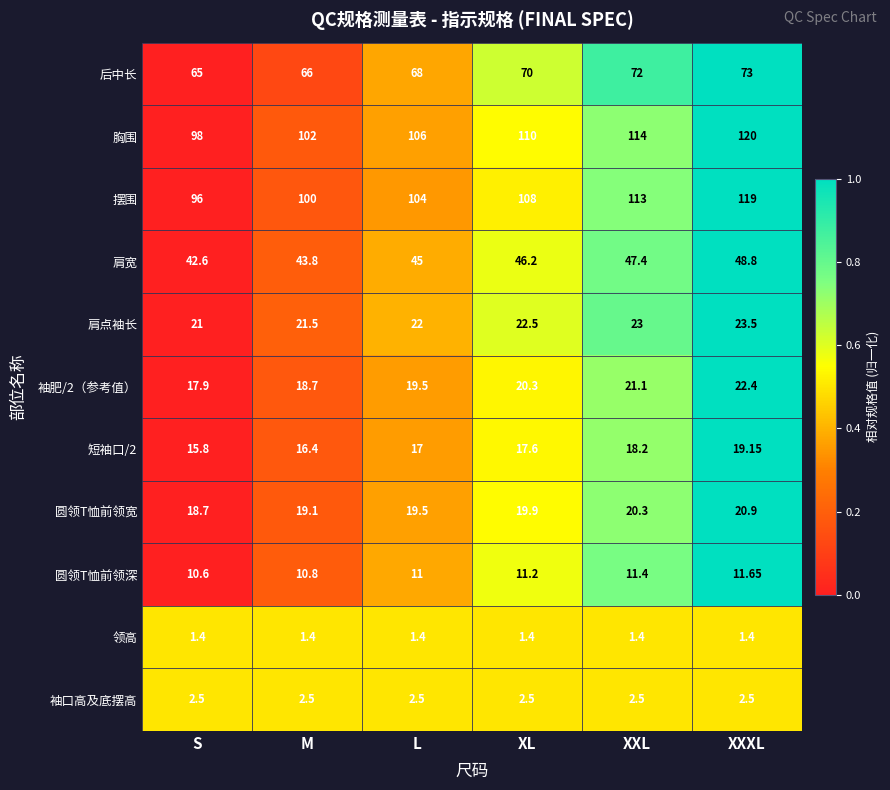

List the labels in order of 肩点袖长 value, smallest first.

S, M, L, XL, XXL, XXXL